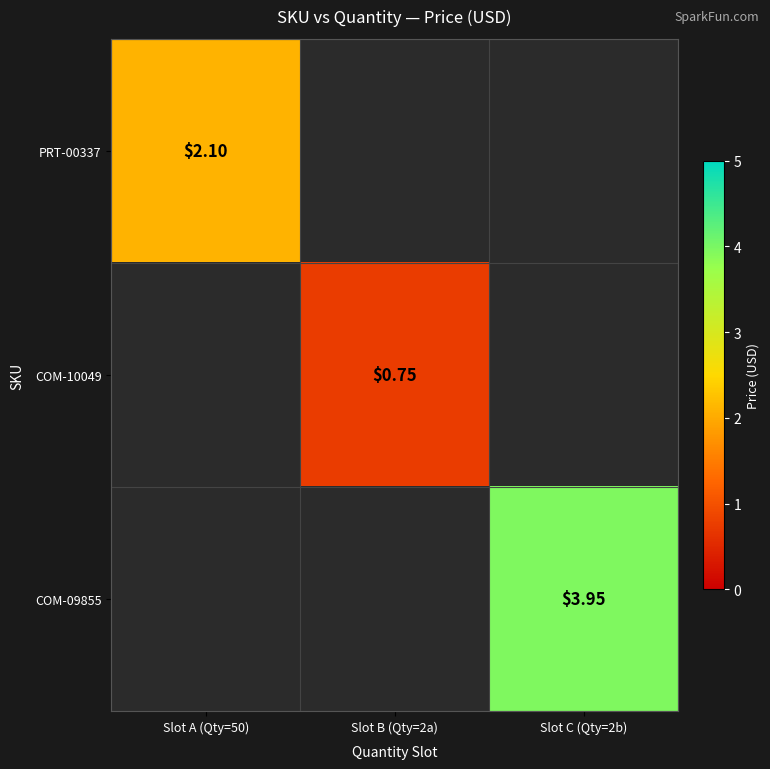

Where is PRT-00337 nearest to the value 2?

Slot A (Qty=50)